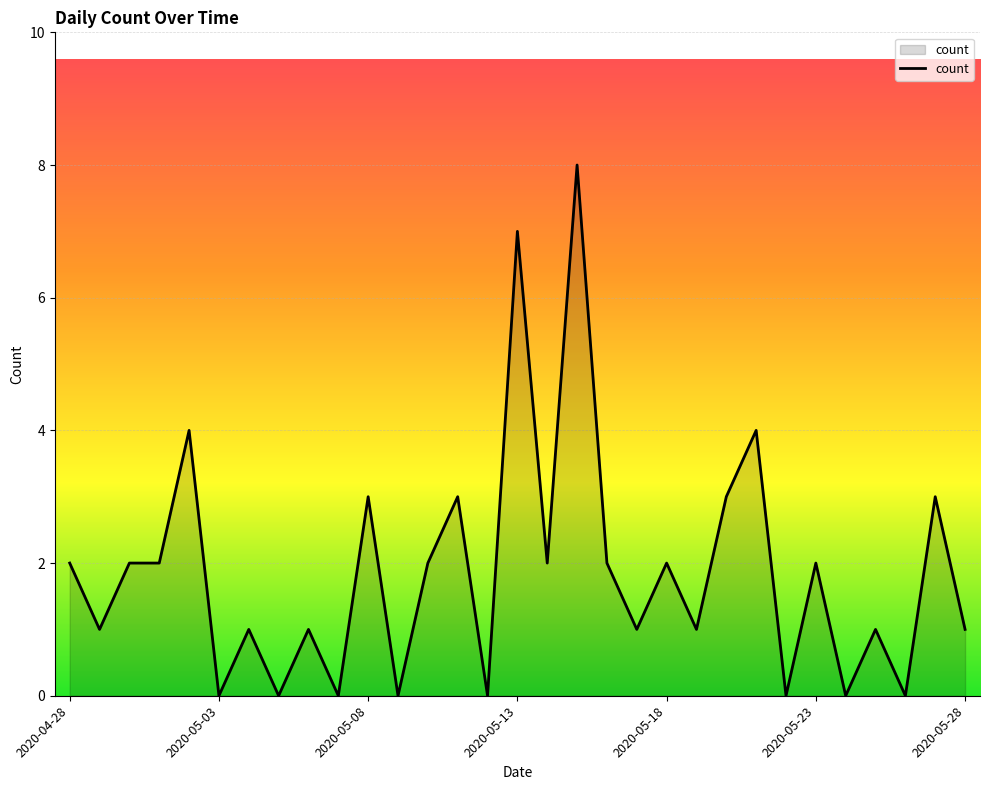

What is the greatest value displayed?

8